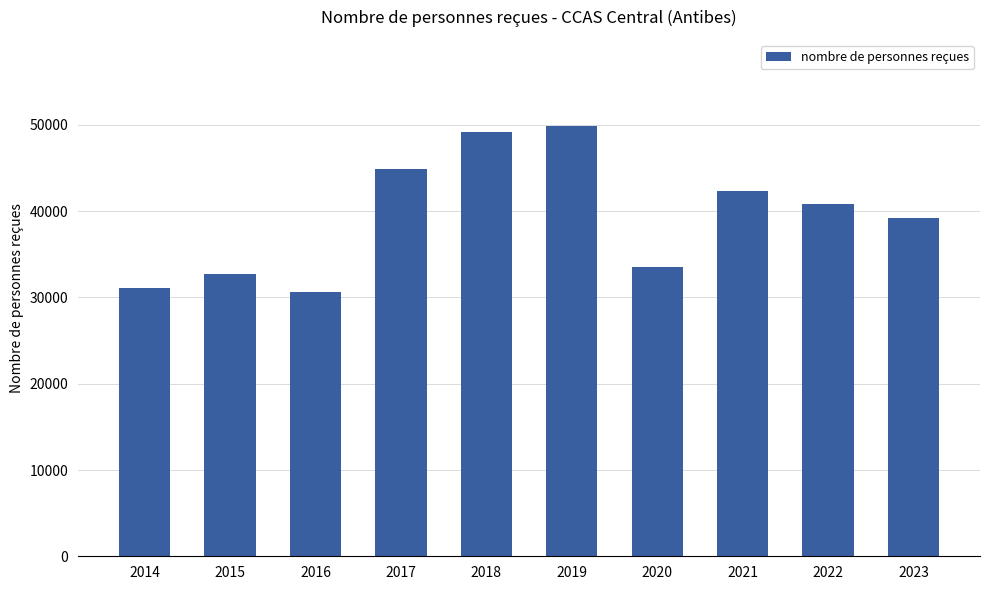

What is the change in value from 2019 to 2020?

-16318